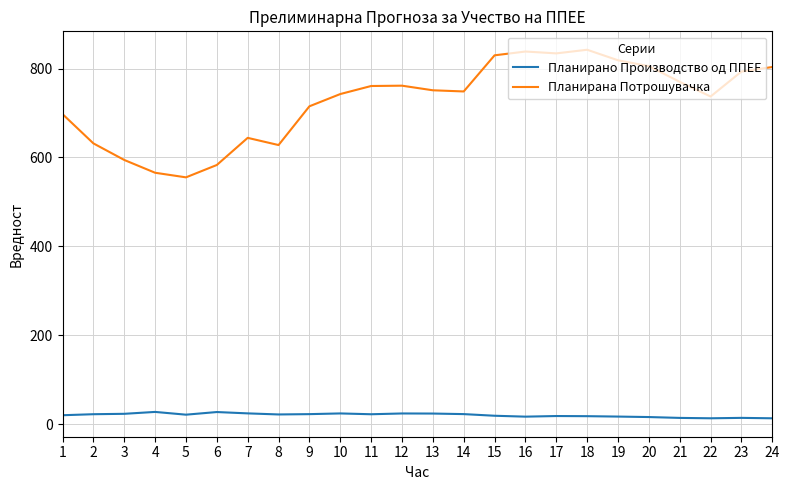

Is the value of Планирана Потрошувачка at 1 greater than the value of Планирано Производство од ППЕЕ at 3?

Yes